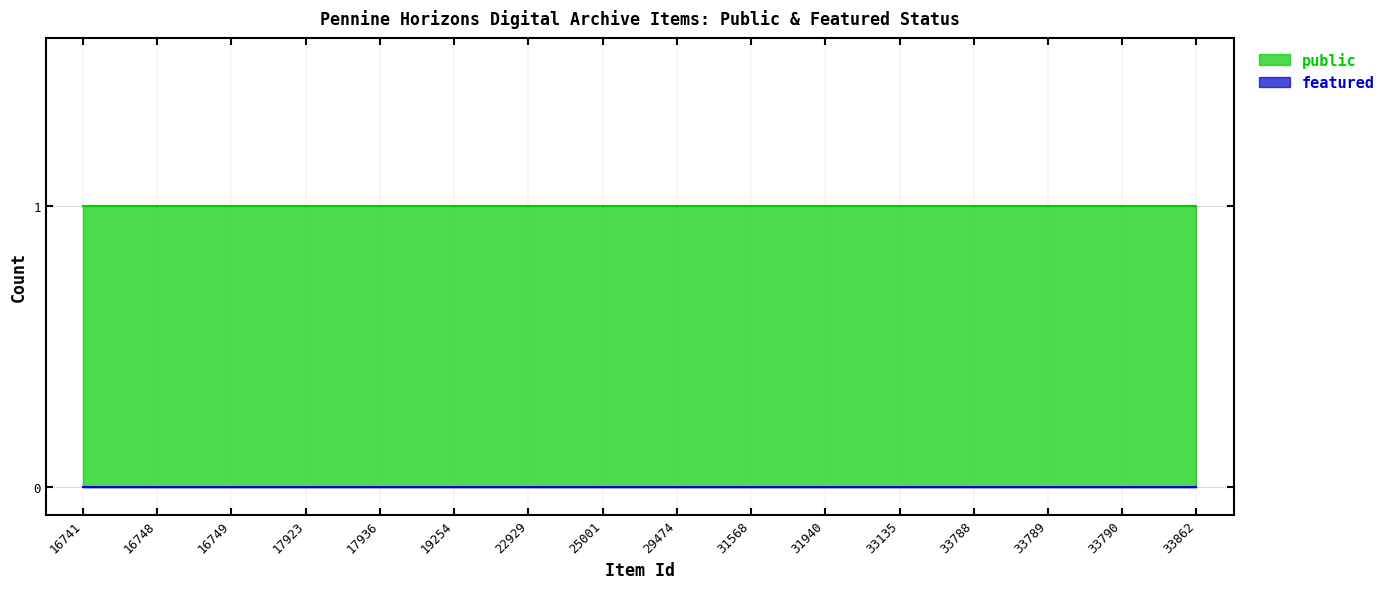

Reading right to left, what are all the values shown in this chart?

public: 1	1	1	1	1	1	1	1	1	1	1	1	1	1	1	1
featured: 0	0	0	0	0	0	0	0	0	0	0	0	0	0	0	0